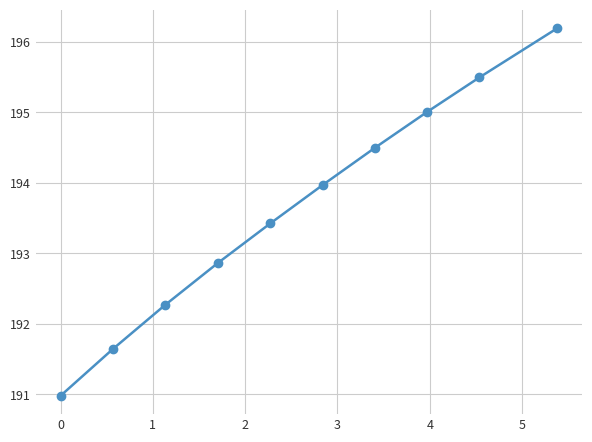

What is the greatest value displayed?

196.2